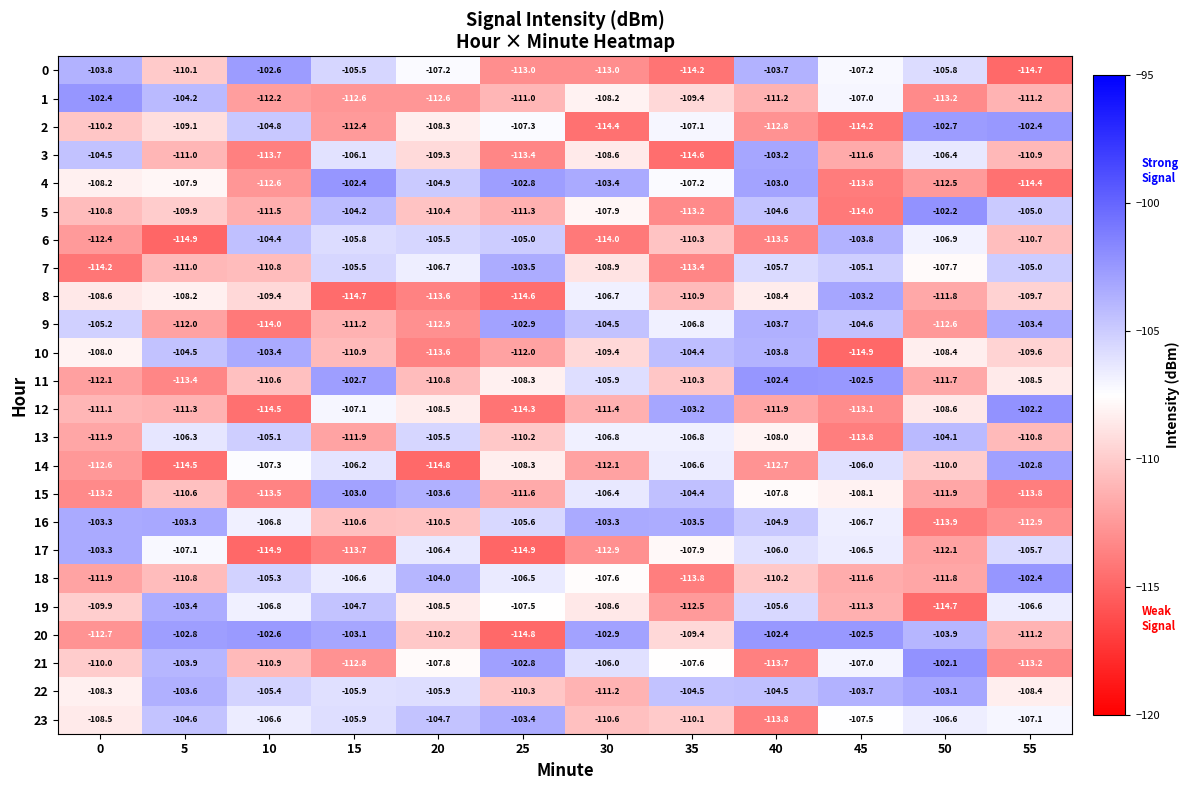

Is it true that 16 equals -54.4 at 40?

False